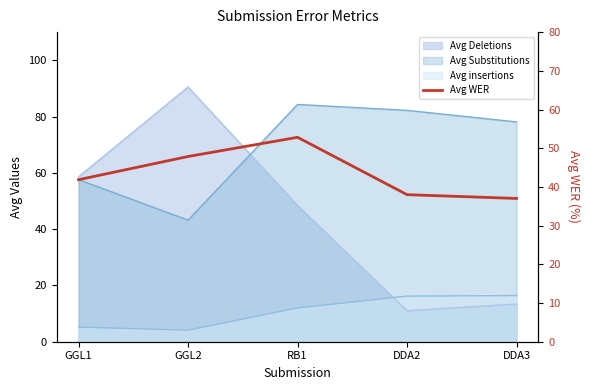

Is it true that the value at GGL2 is 47.9?

True